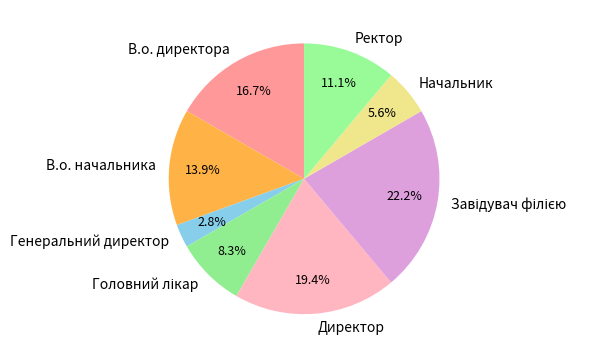

Which has a higher value, Начальник or Директор?

Директор